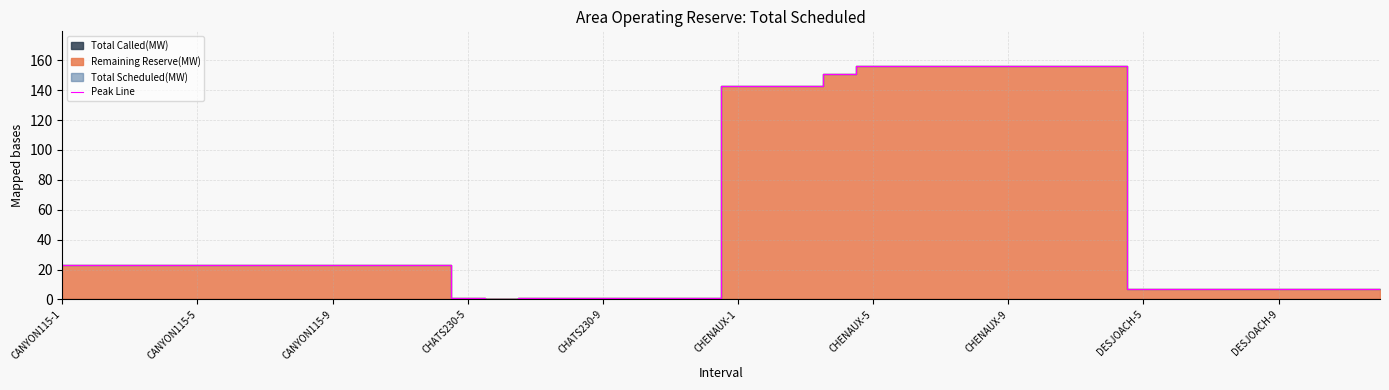

Is it true that Peak Line equals 41 at CANYON115-9?

False